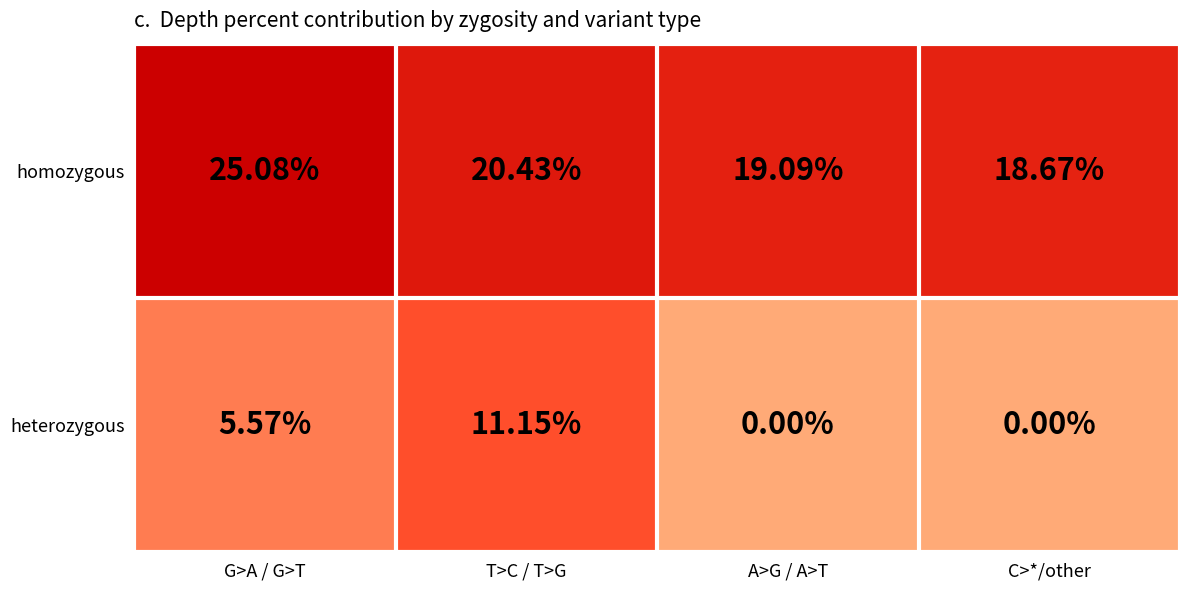

List the series in order of their overall mean, highest first.

homozygous, heterozygous